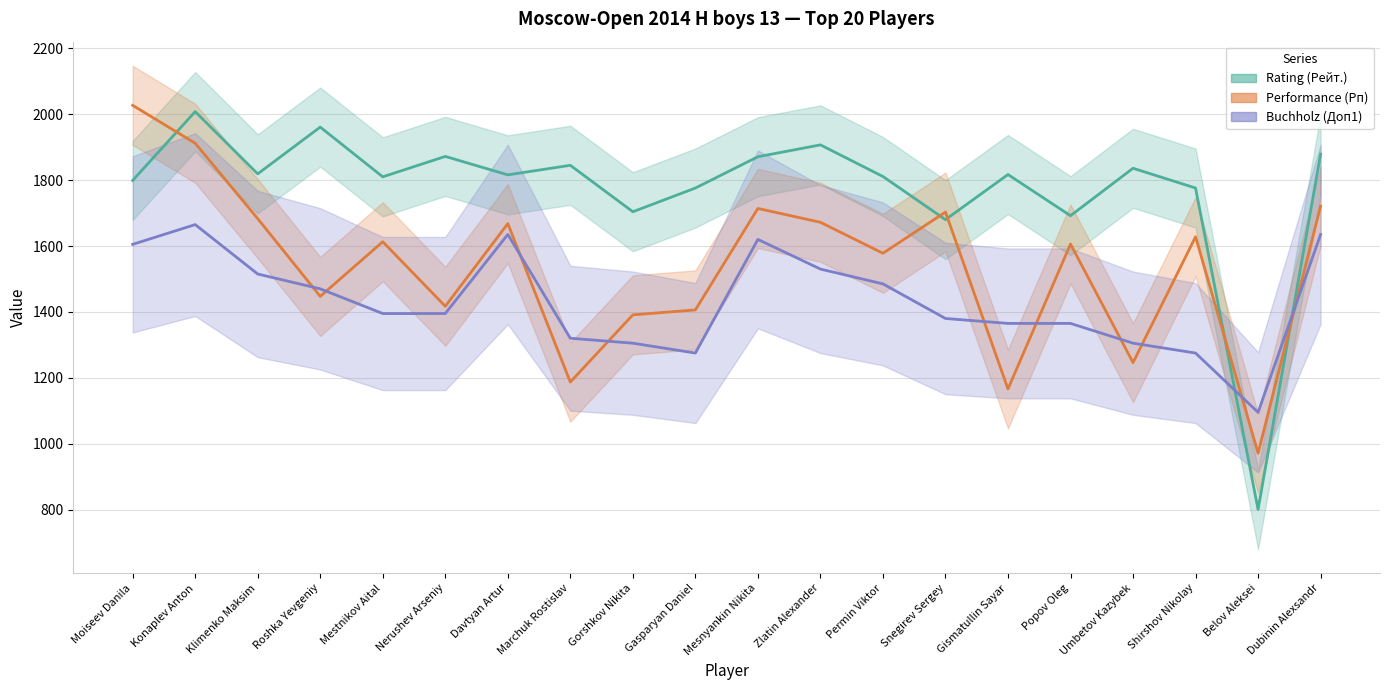

At which label does Rating (Rейт.) reach its peak?

Konaplev Anton